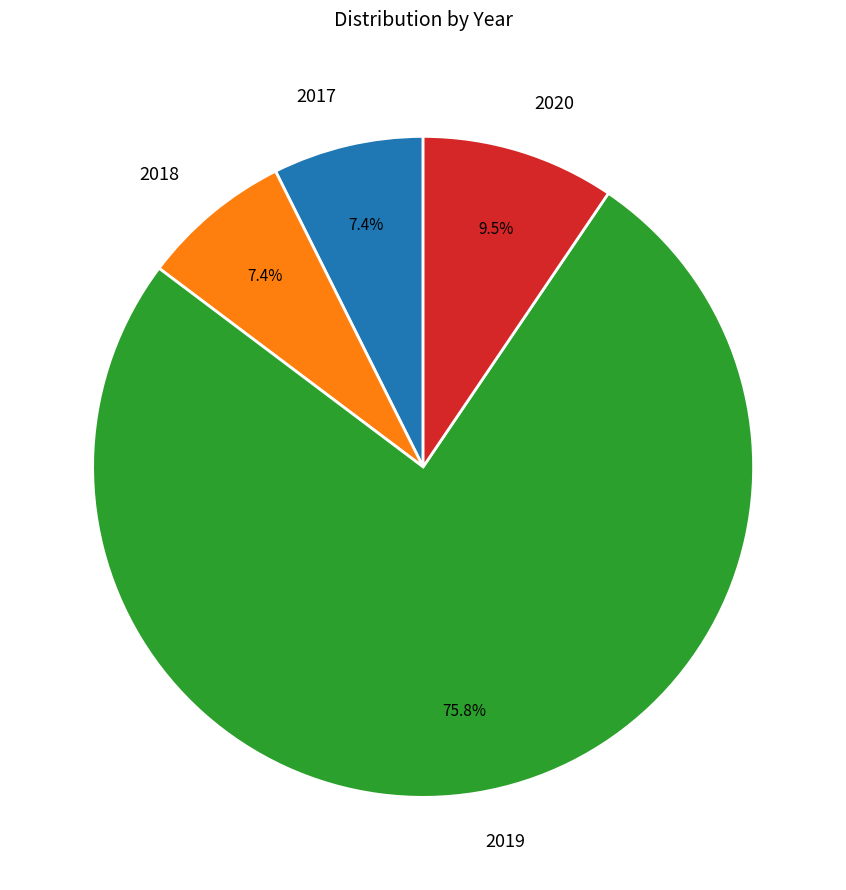

Is the sum of 2018 and 2019 greater than half?

Yes